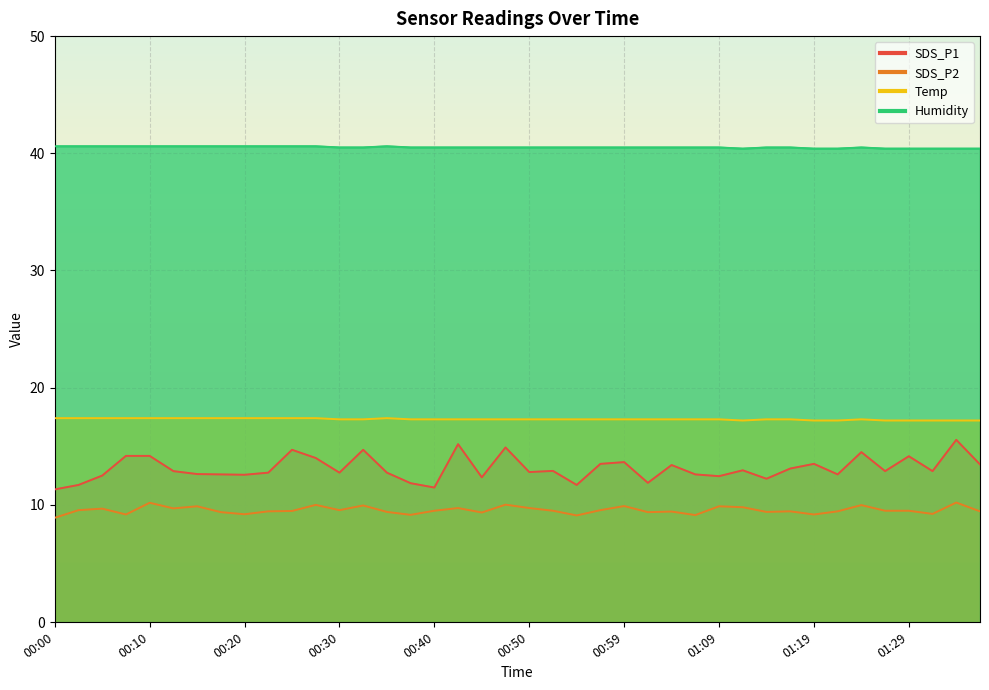

What is the highest value of the Temp series?

17.4